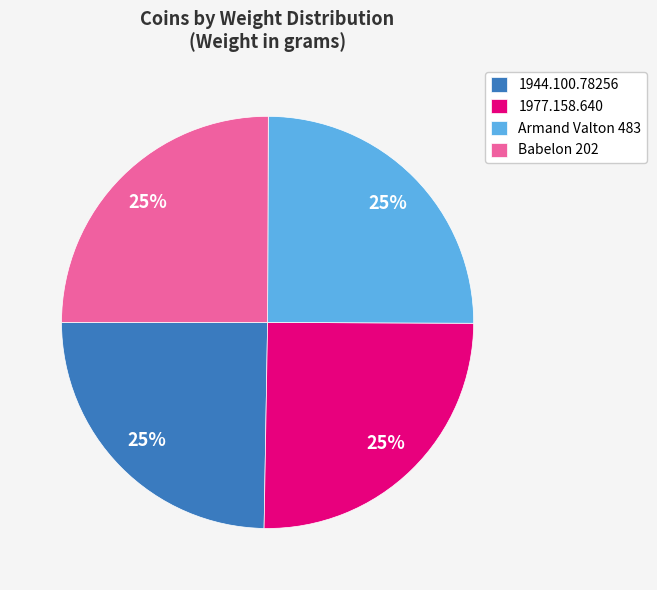

To the nearest percent, what is the average slice percentage?

25%